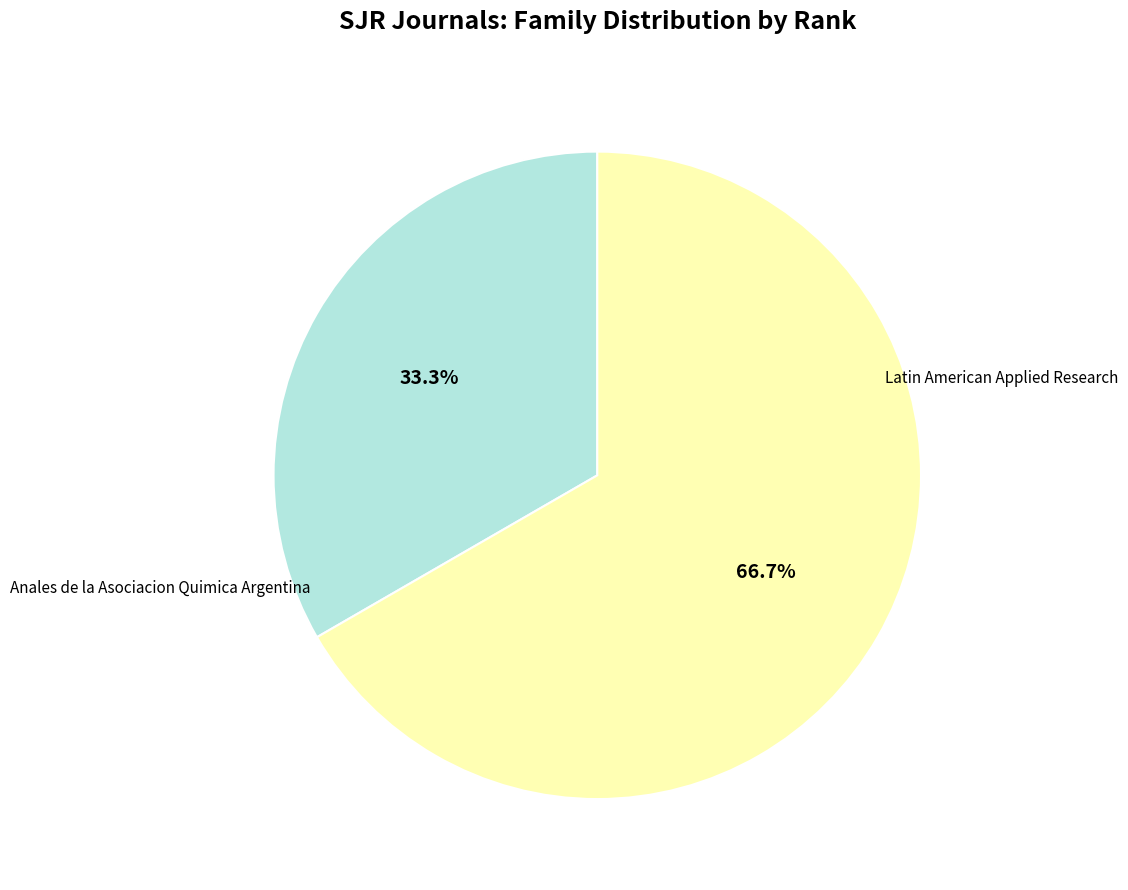

Is there a majority slice in this chart?

Yes